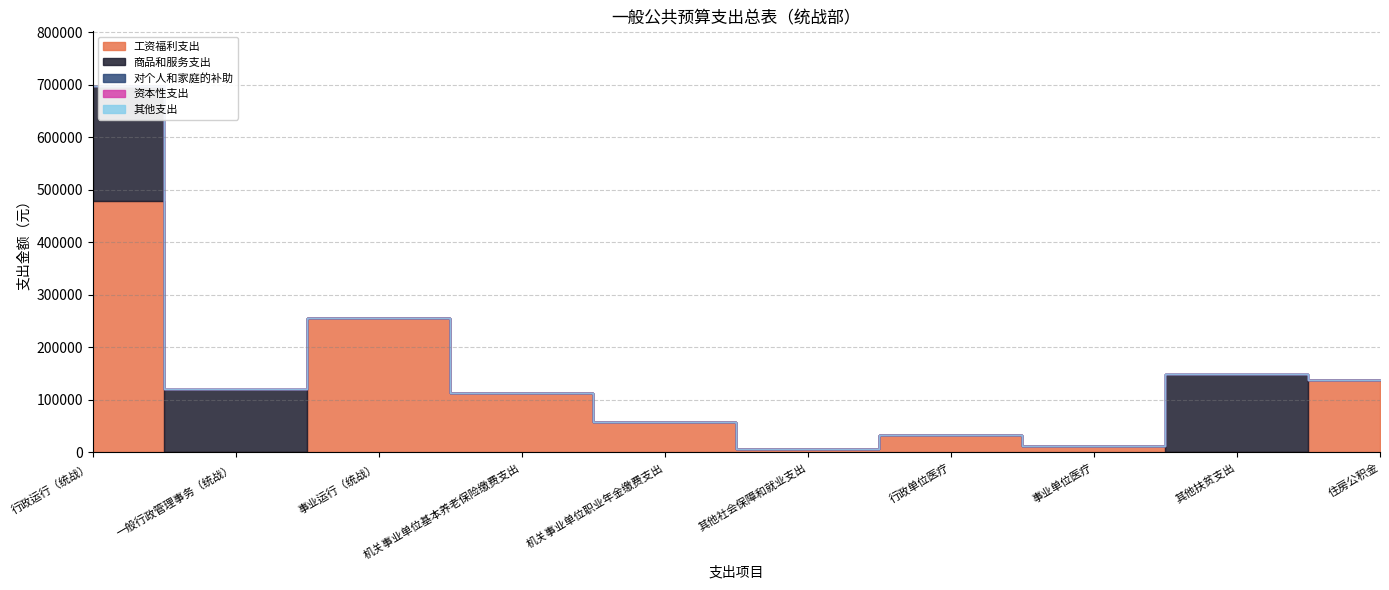

True or false: 其他支出 and 资本性支出 cross at least once.

False